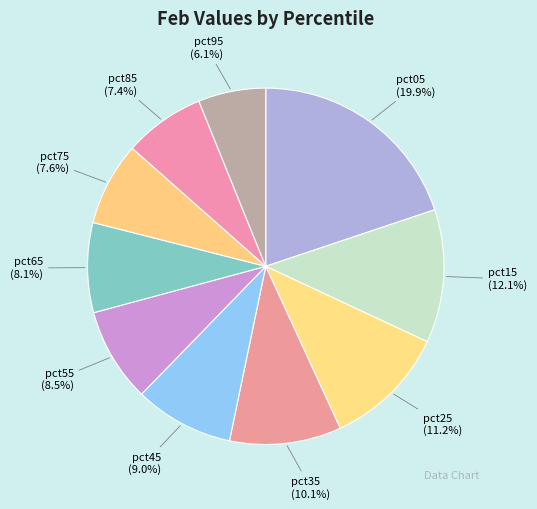

What percentage is NOT represented by pct65?

91.9%